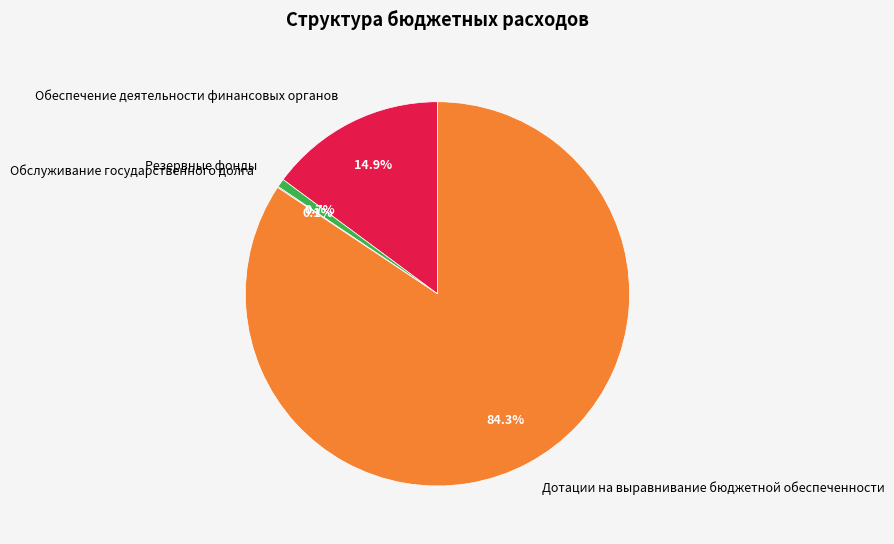

What percentage is NOT represented by Обеспечение деятельности финансовых органов?

85.1%